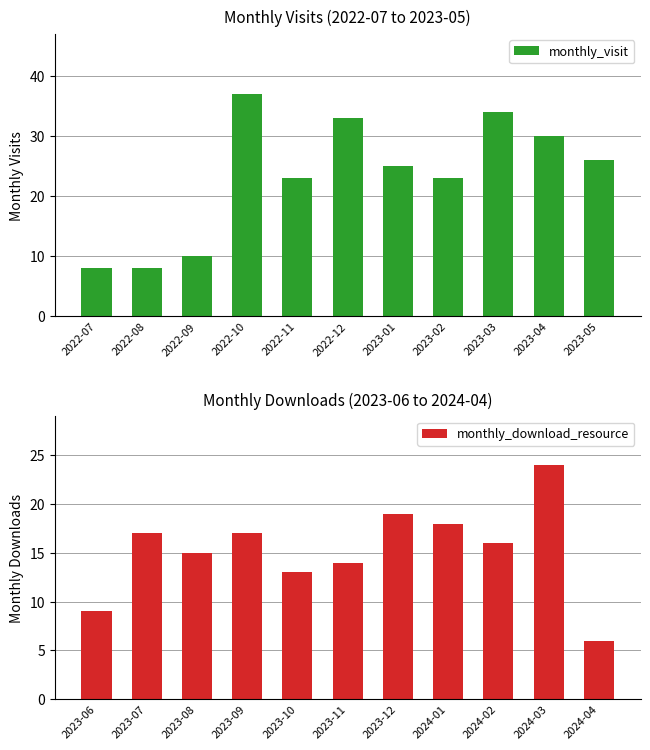

The value of monthly_visit at 2022-09 is 4. True or false?

False